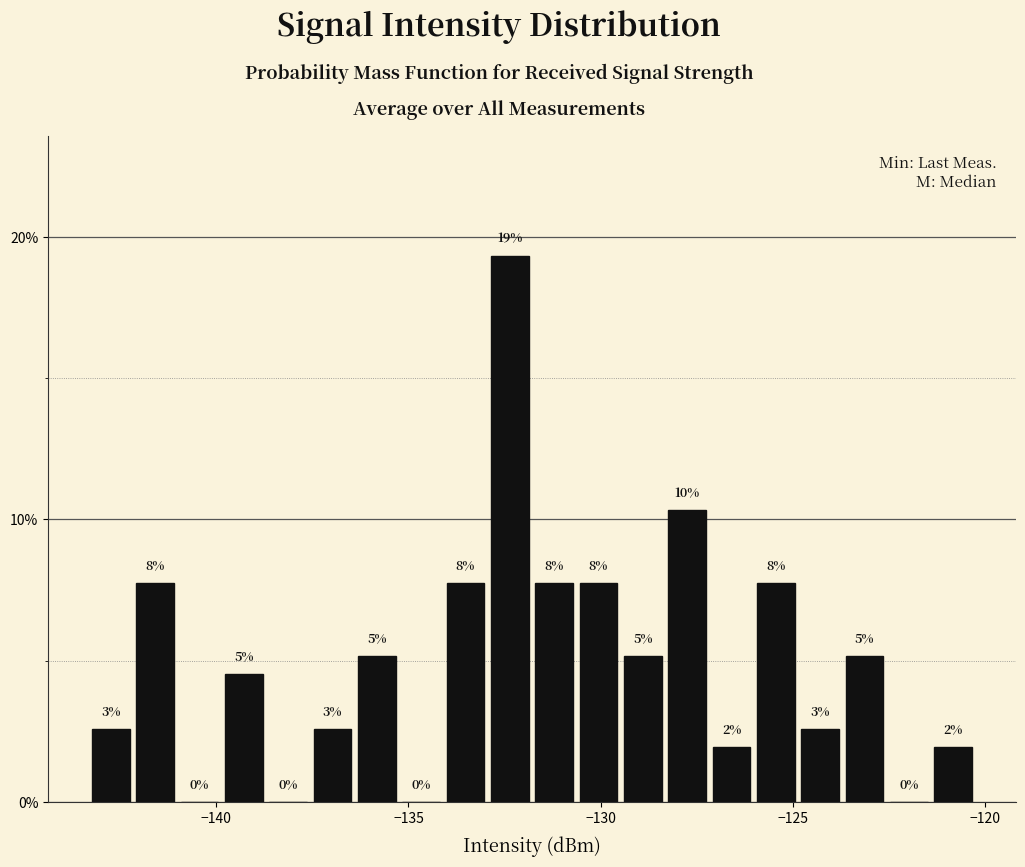

Around what value on the x-axis is the tallest bar? Give the approximate position of its centre, as read against the axis.

-132.5